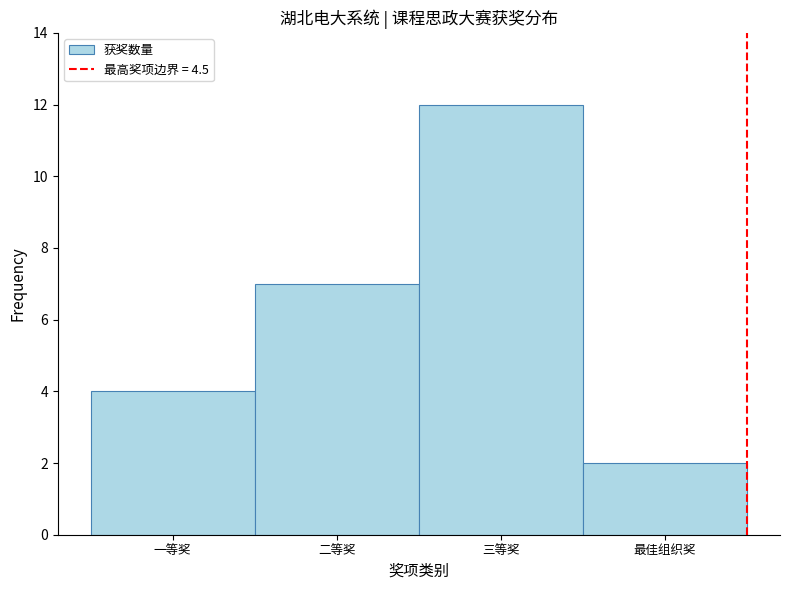

Reading left to right, list all the values displayed in this chart.

4	7	12	2